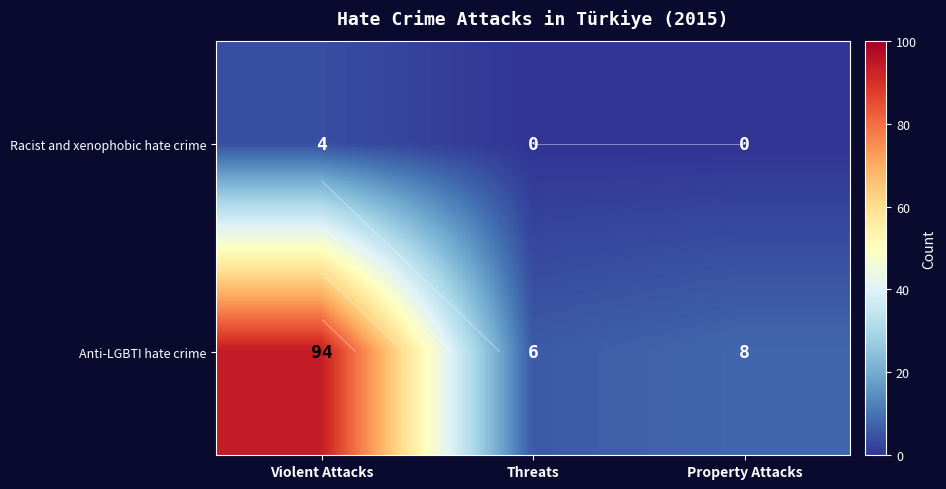

What is the difference between the maximum and minimum values in the Anti-LGBTI hate crime series?

88